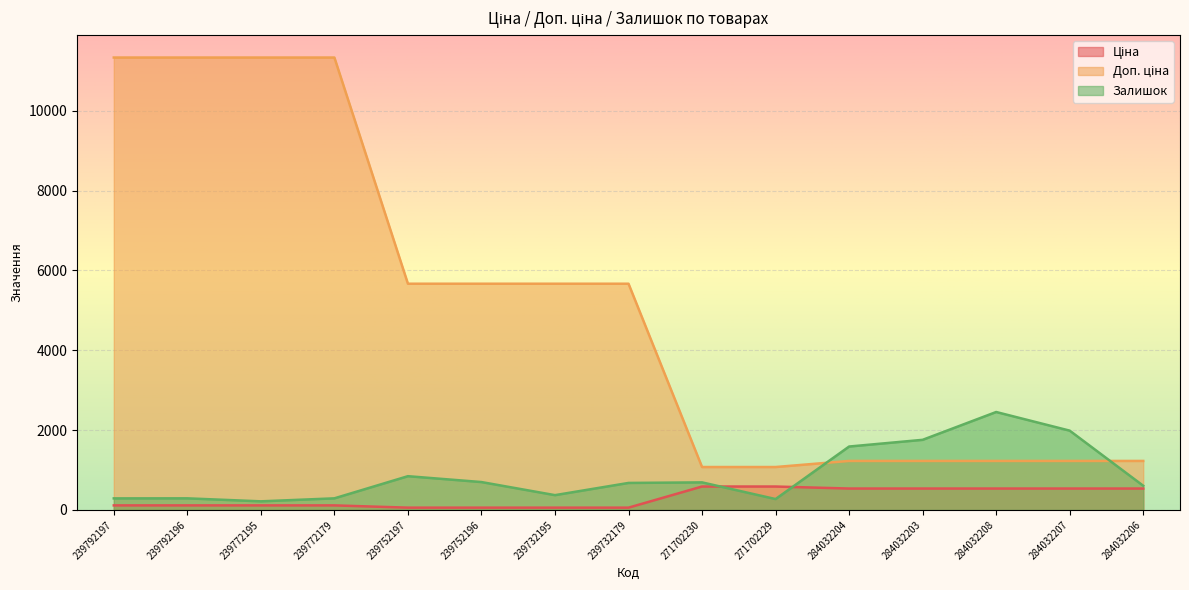

Reading right to left, list all the values displayed in this chart.

Ціна: 535.4	535.4	535.4	535.4	535.4	586.0	586.0	56.7	56.7	56.7	56.7	113.3	113.3	113.3	113.3
Доп. ціна: 1227.2	1227.2	1227.2	1227.2	1227.2	1074.5	1074.5	5667.0	5667.0	5667.0	5667.0	11334.0	11334.0	11334.0	11334.0
Залишок: 605.0	1986.0	2453.0	1756.0	1588.0	272.0	690.0	676.0	370.0	698.0	845.0	290.0	215.0	290.0	289.0